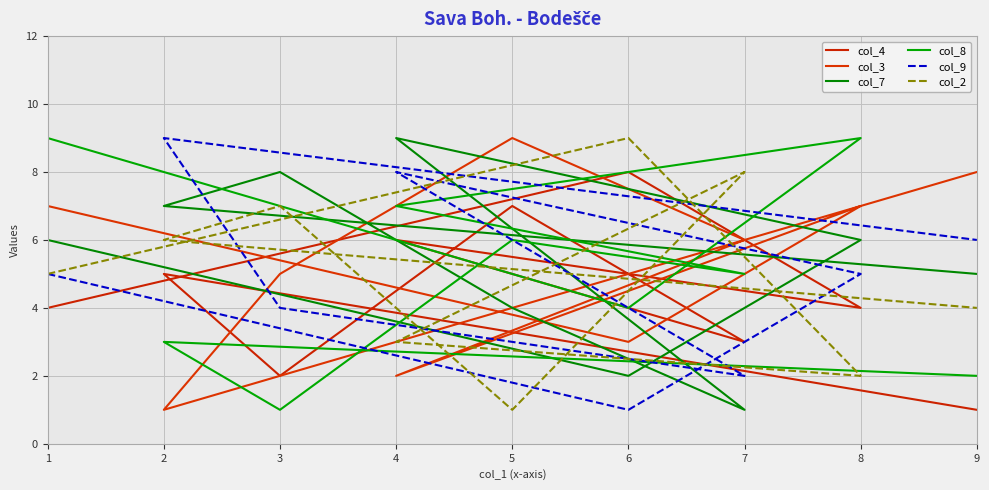

What is the difference between the second highest and minimum values in the col_8 series?

8